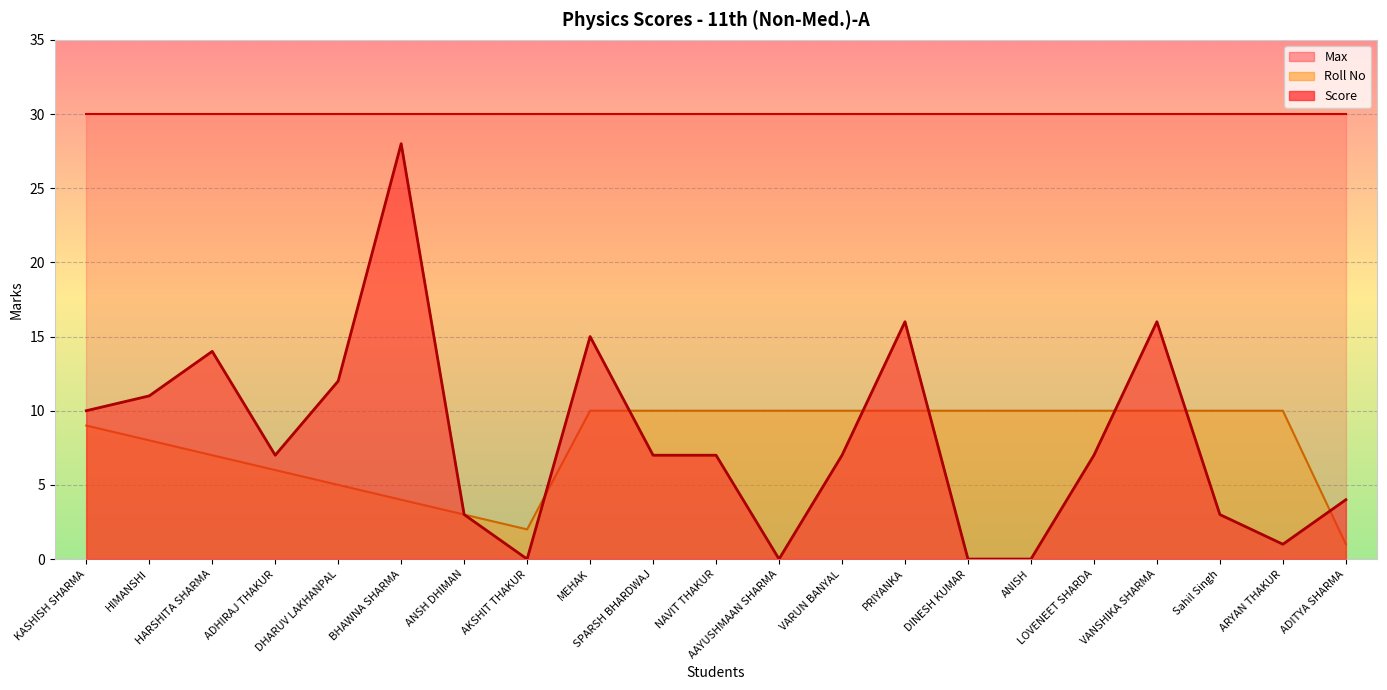

True or false: Score and Roll No cross at least once.

True